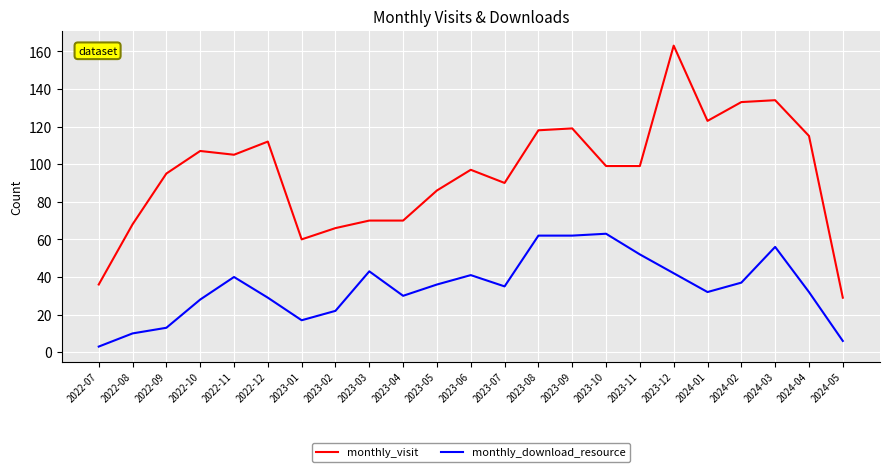

Rank the series by their maximum value, from lowest to highest.

monthly_download_resource, monthly_visit